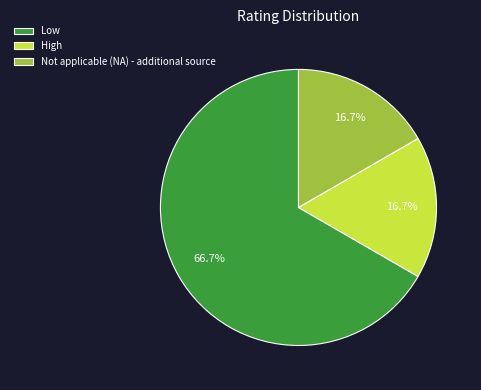

How many segments does this pie chart have?

3